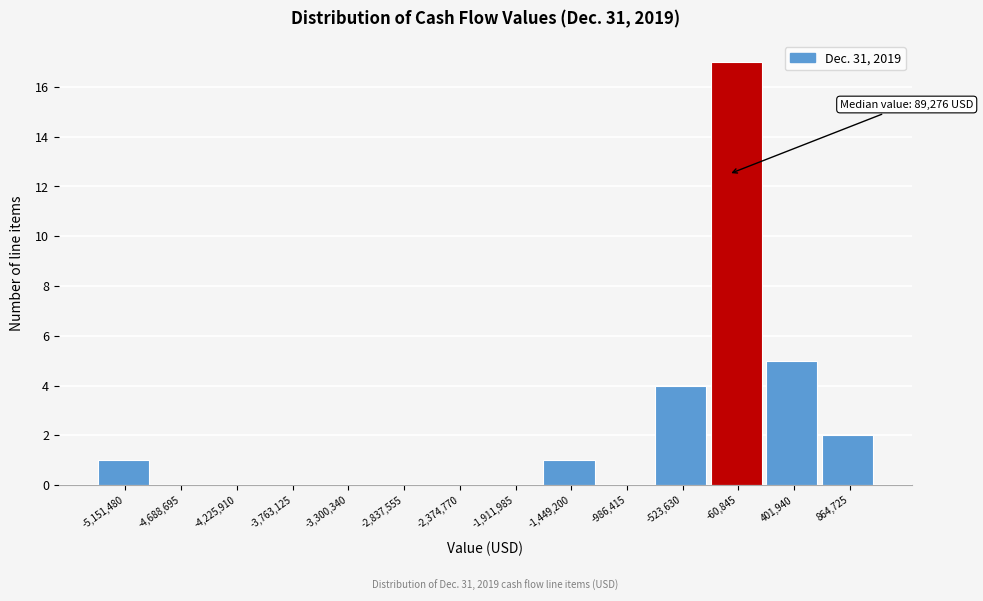

Reading left to right, extract all data points from this chart.

-5,151,480=1	-4,688,695=0	-4,225,910=0	-3,763,125=0	-3,300,340=0	-2,837,555=0	-2,374,770=0	-1,911,985=0	-1,449,200=1	-986,415=0	-523,630=4	-60,845=17	401,940=5	864,725=2